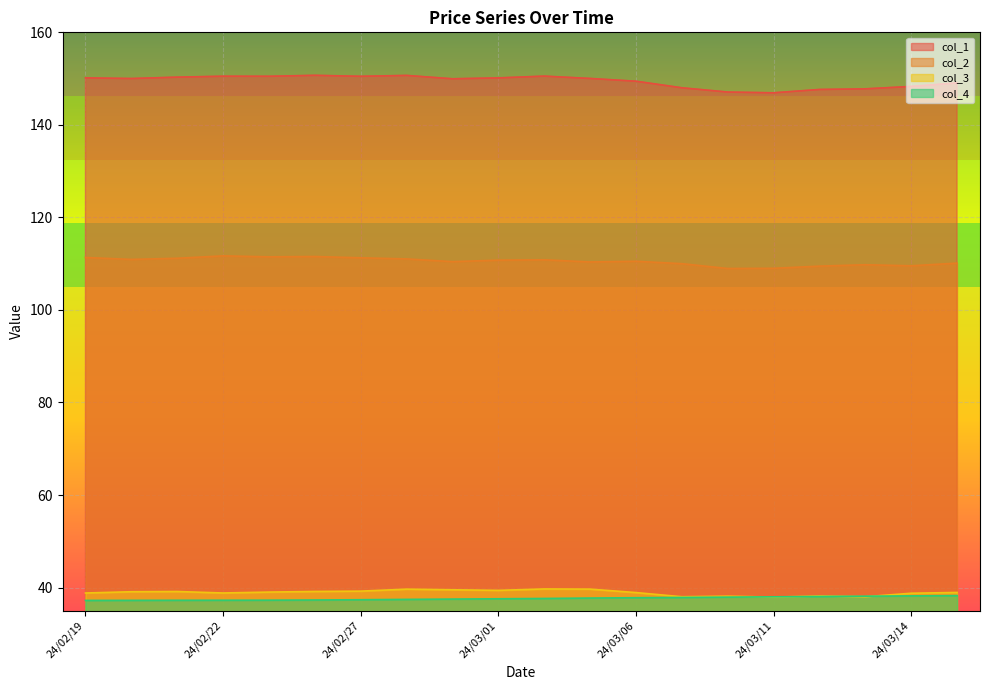

The value of col_1 at 24/03/07 is 95.9. True or false?

False